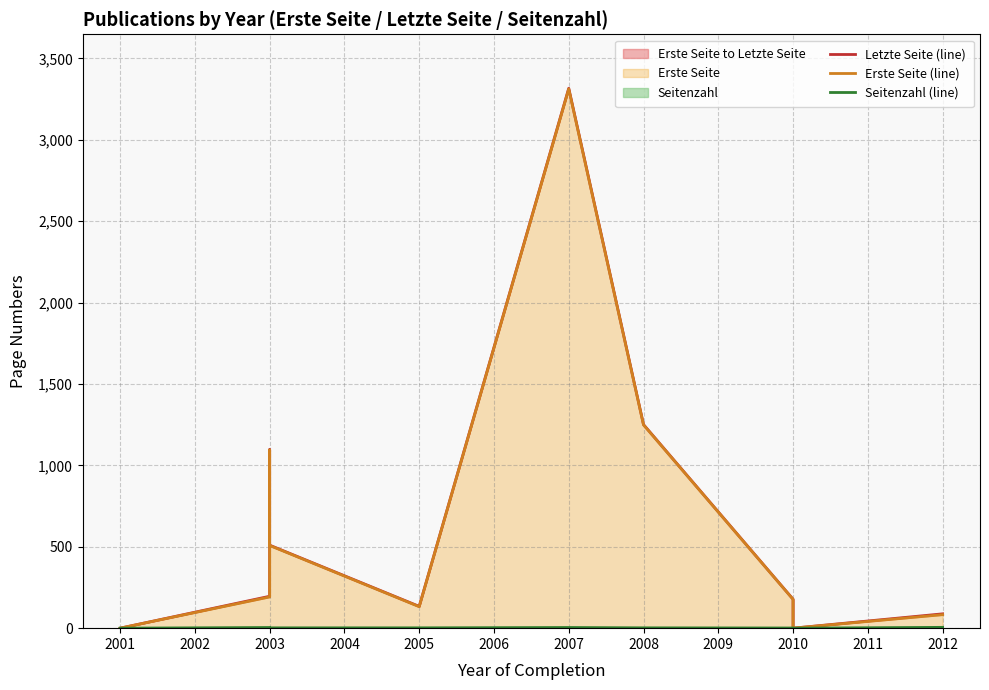

In Erste Seite (line), how many points are lower than both neighbors (excluding endpoints)?

2